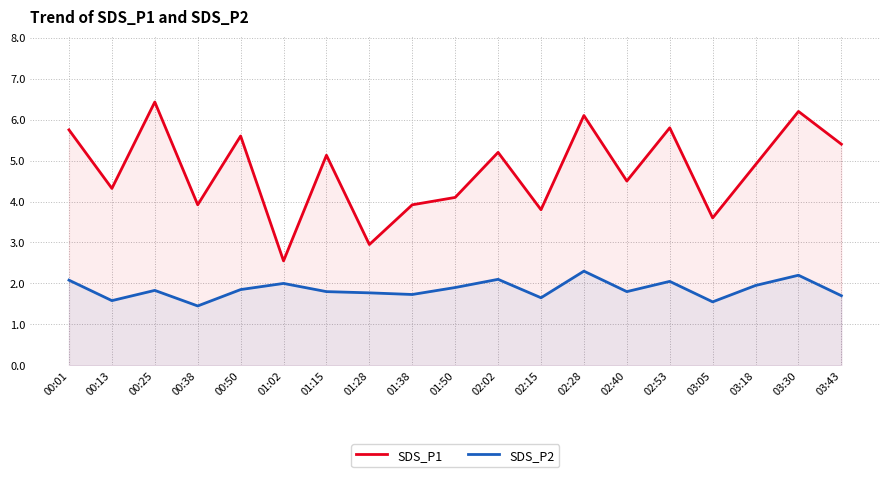

What is the sum of the SDS_P2 values at 02:15 and 01:38?

3.4